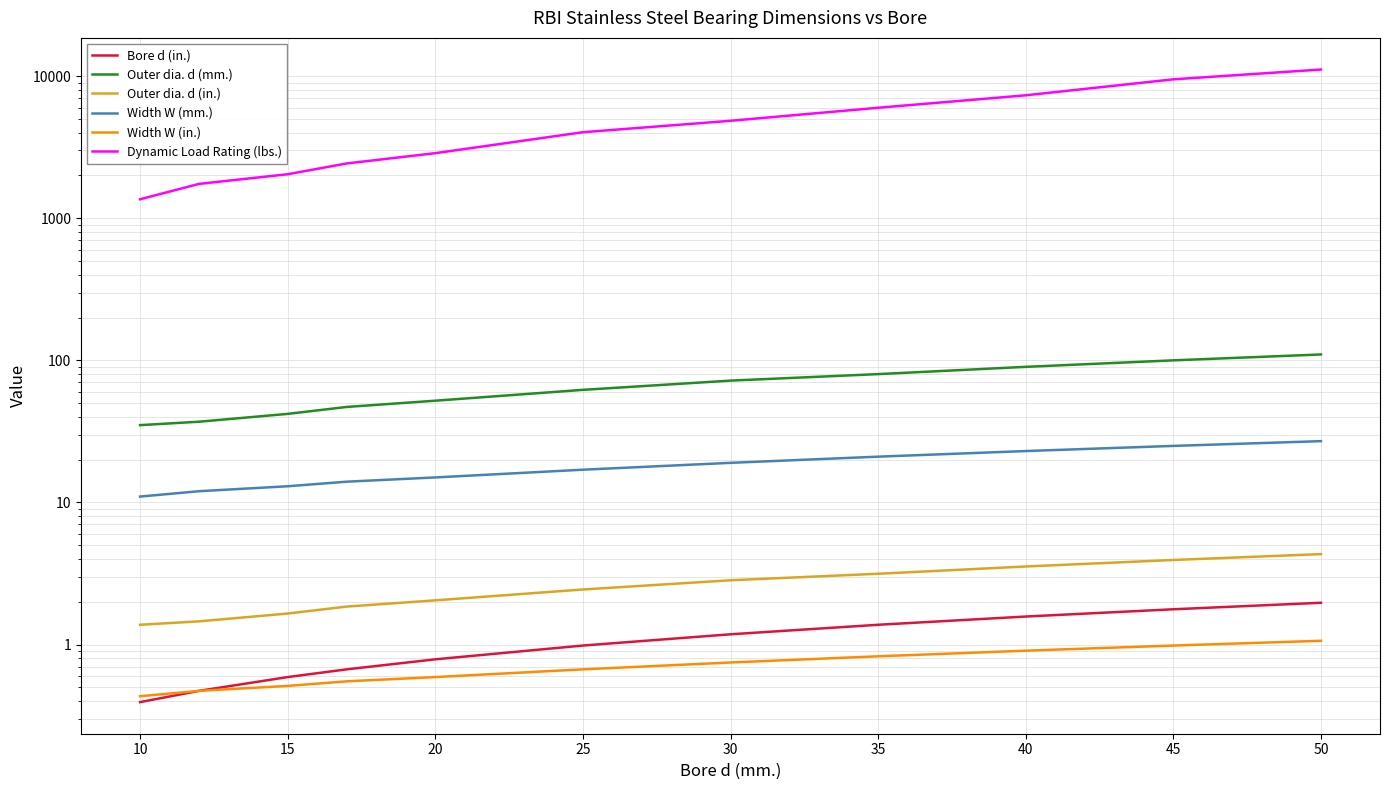

Does the chart display data point markers on the line(s)?

No